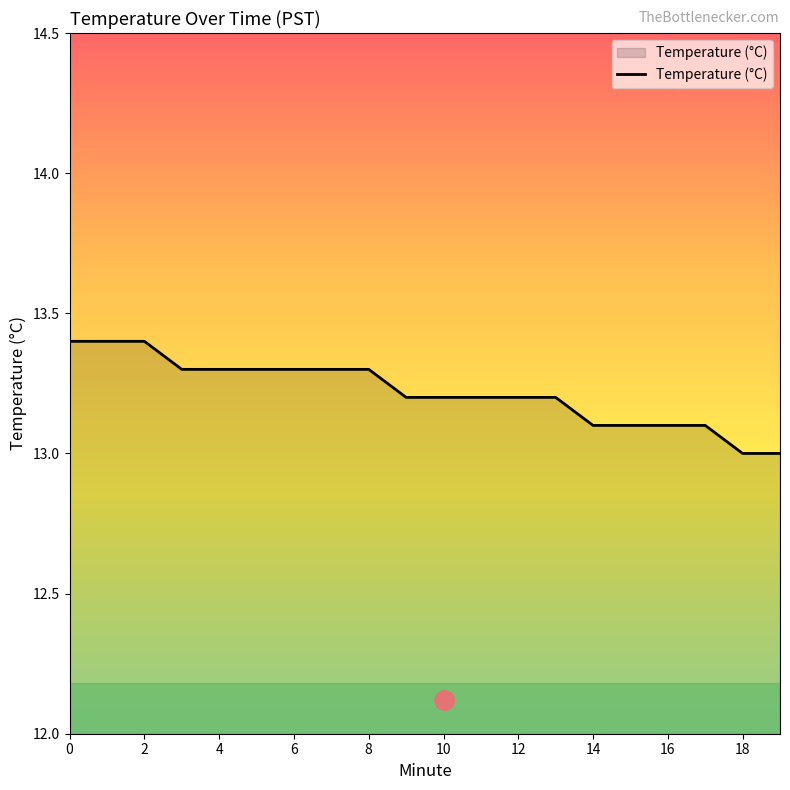

What is the difference between the maximum and minimum values?

0.4